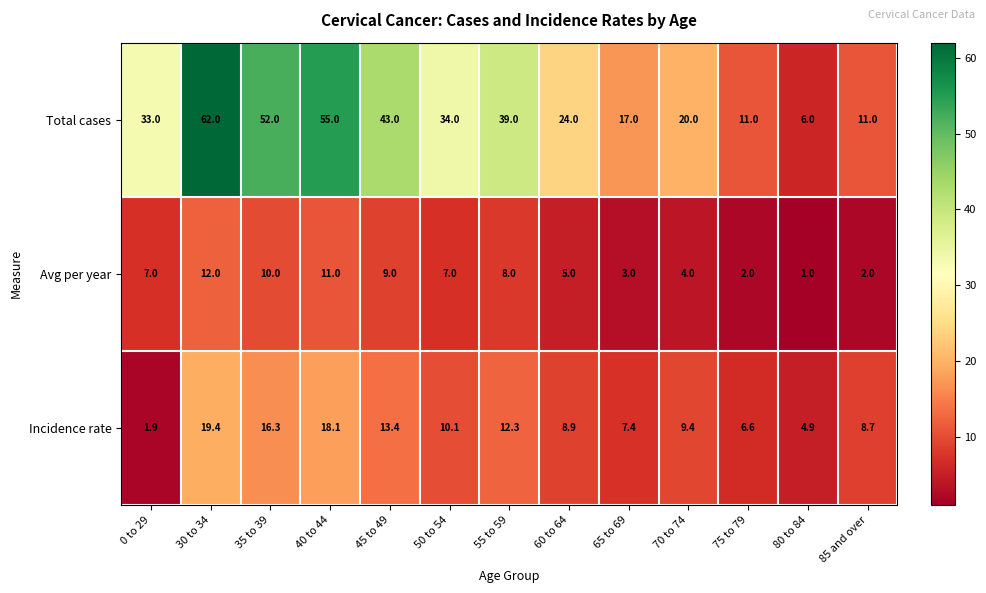

What is the sum of the Total cases values at 60 to 64 and 65 to 69?

41.0